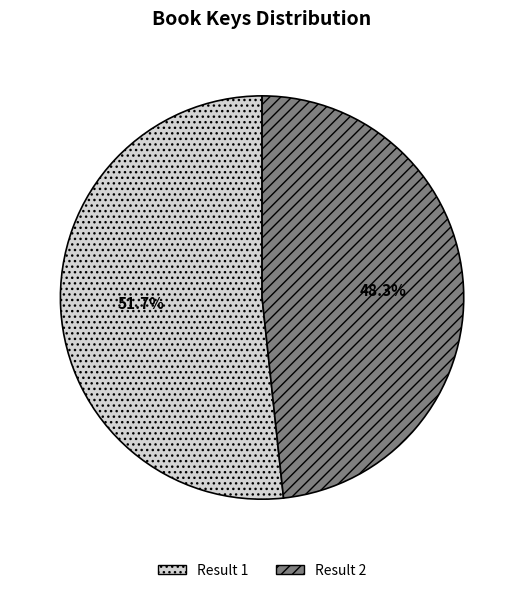

Is there a majority slice in this chart?

Yes